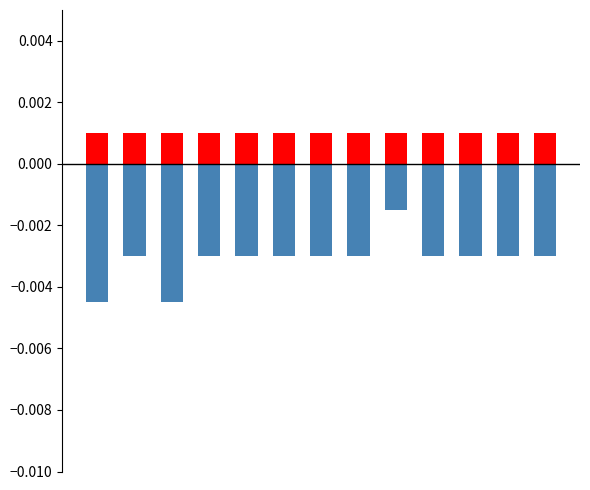

How many bars are there in each group?

2